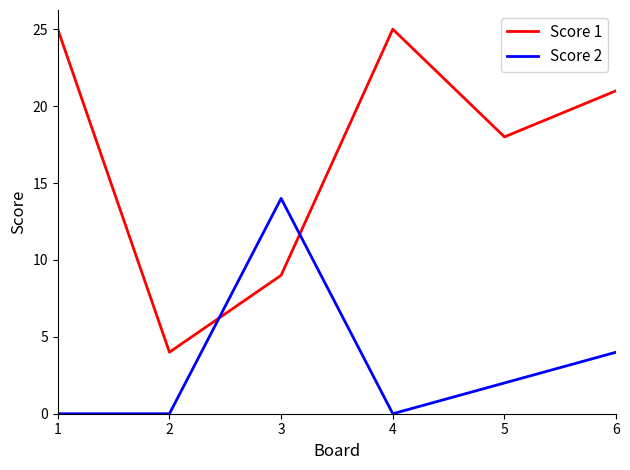

What is the difference between the highest and lowest values at 6?

17